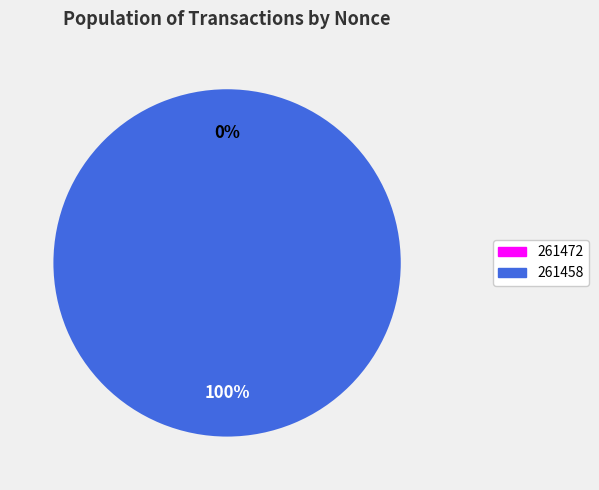

To the nearest percent, what portion does 261458 represent?

100%